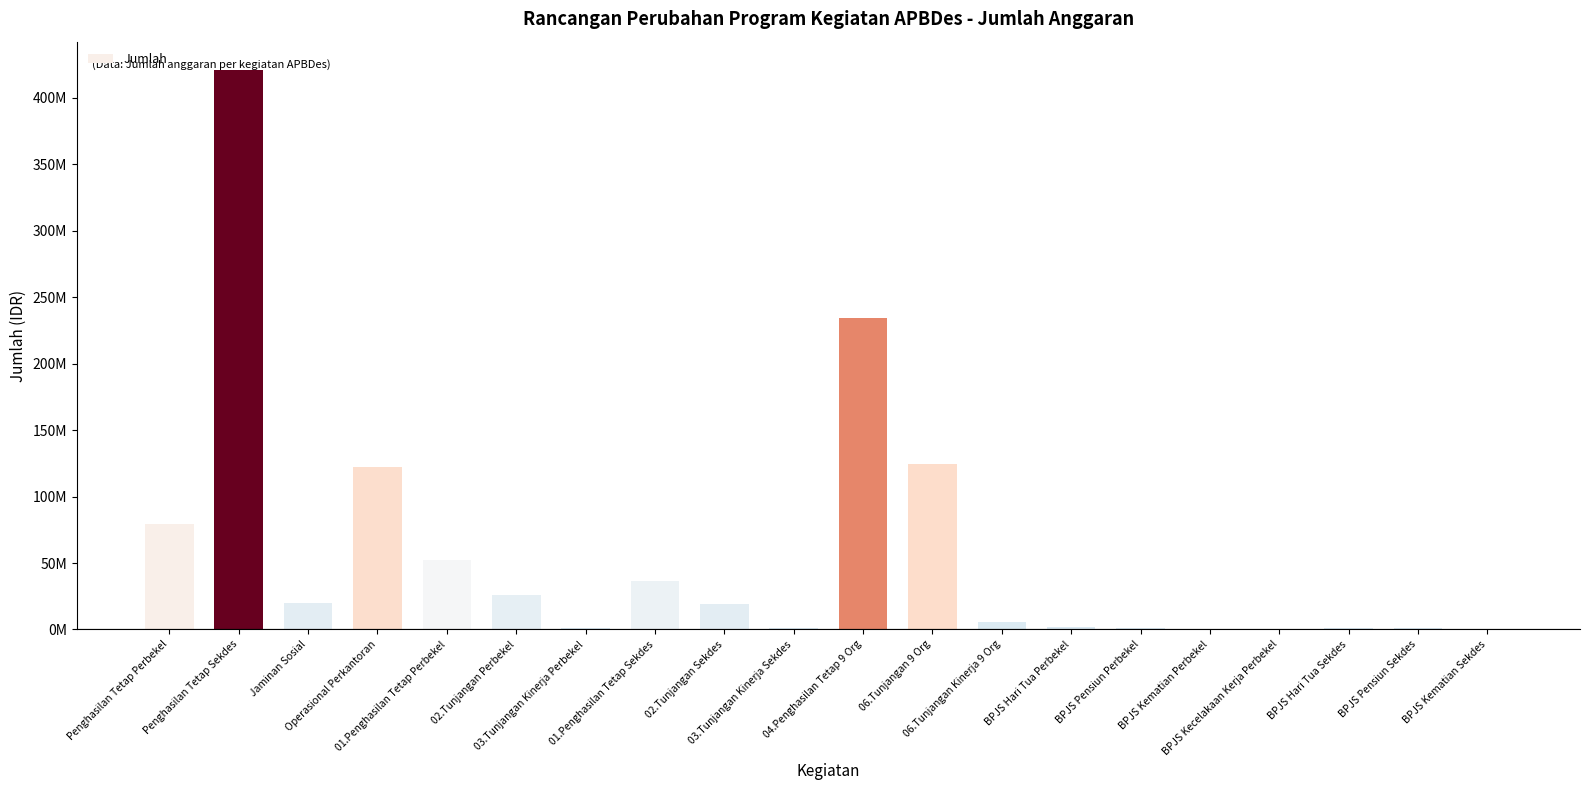

What is the difference between the values at BPJS Pensiun Perbekel and Jaminan Sosial?

19136592